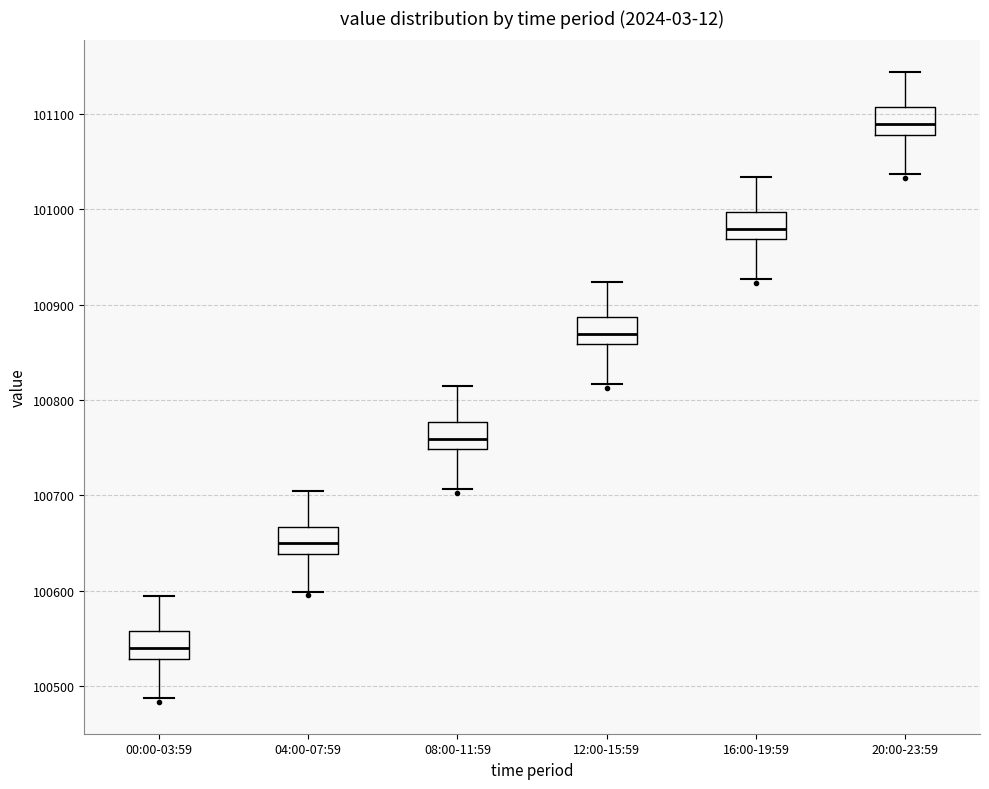

Reading left to right, read every box against the y-axis: the position of its median line, the range the box covers, and the ends of its whiskers. The values are not printed on the chart, so give them approximately, as read against the axis.

00:00-03:59: median 100540, box 100530 to 100560, whiskers 100490 to 100590
04:00-07:59: median 100650, box 100640 to 100670, whiskers 100600 to 100700
08:00-11:59: median 100760, box 100750 to 100780, whiskers 100710 to 100810
12:00-15:59: median 100870, box 100860 to 100890, whiskers 100820 to 100920
16:00-19:59: median 100980, box 100970 to 101000, whiskers 100930 to 101030
20:00-23:59: median 101090, box 101080 to 101110, whiskers 101040 to 101140